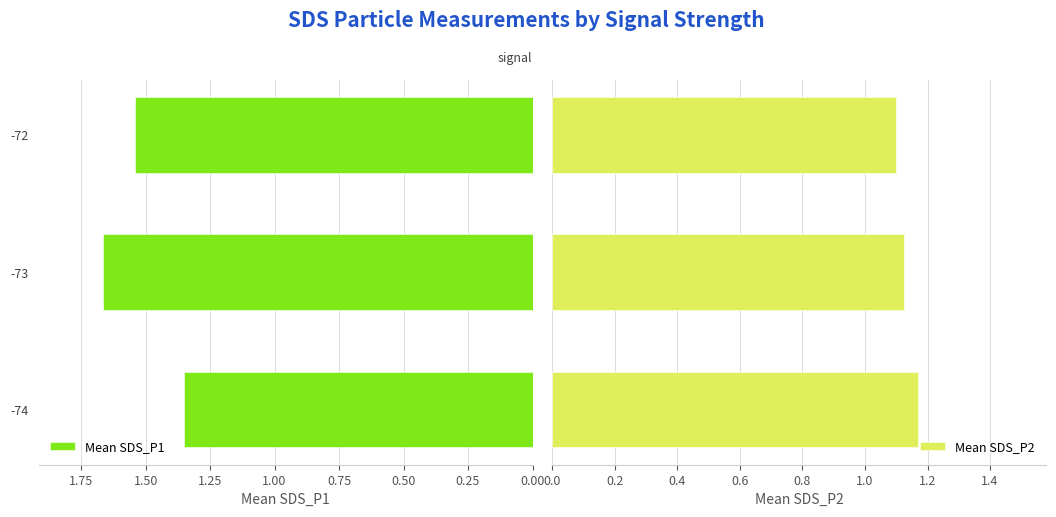

Rank the series by their average value, from lowest to highest.

Mean SDS_P2, Mean SDS_P1